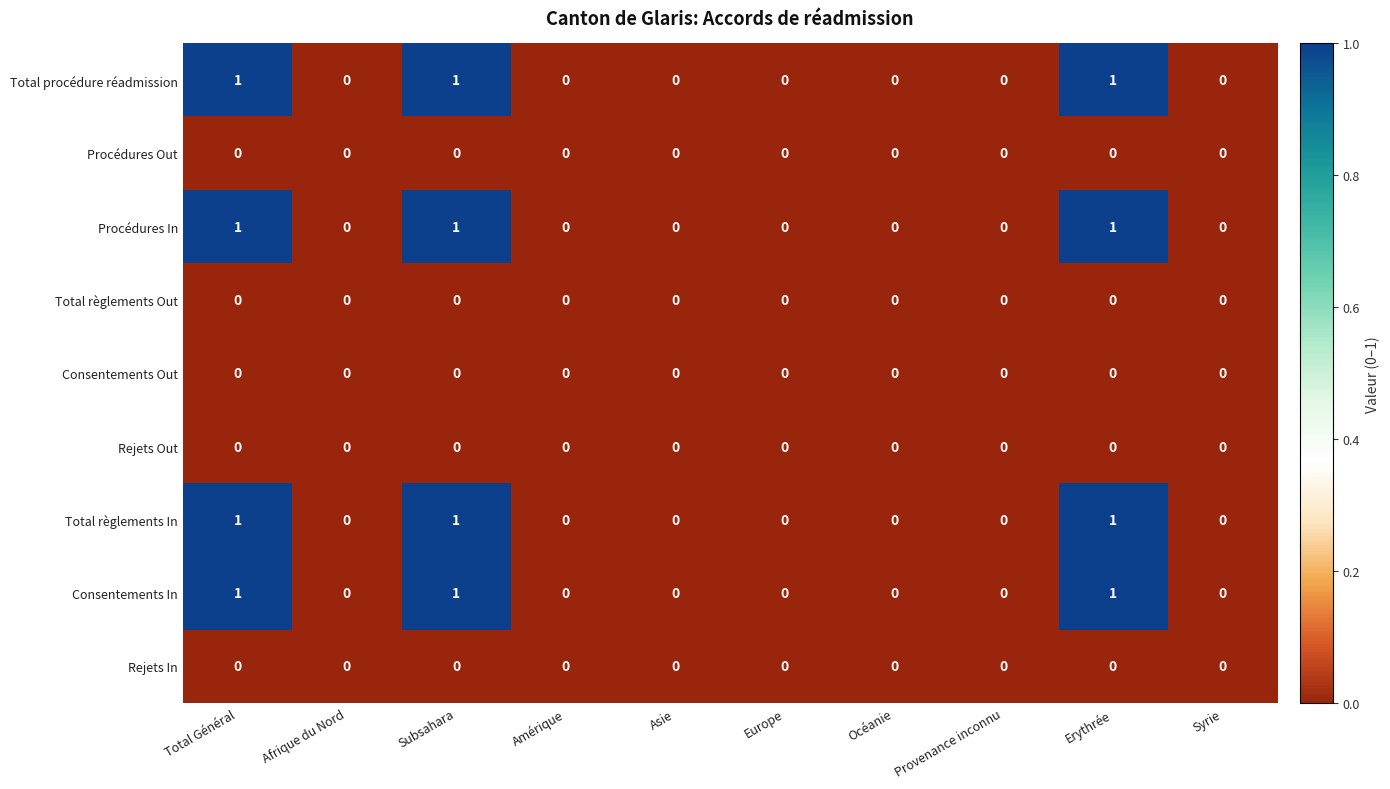

What is the sum of all Consentements In values?

3